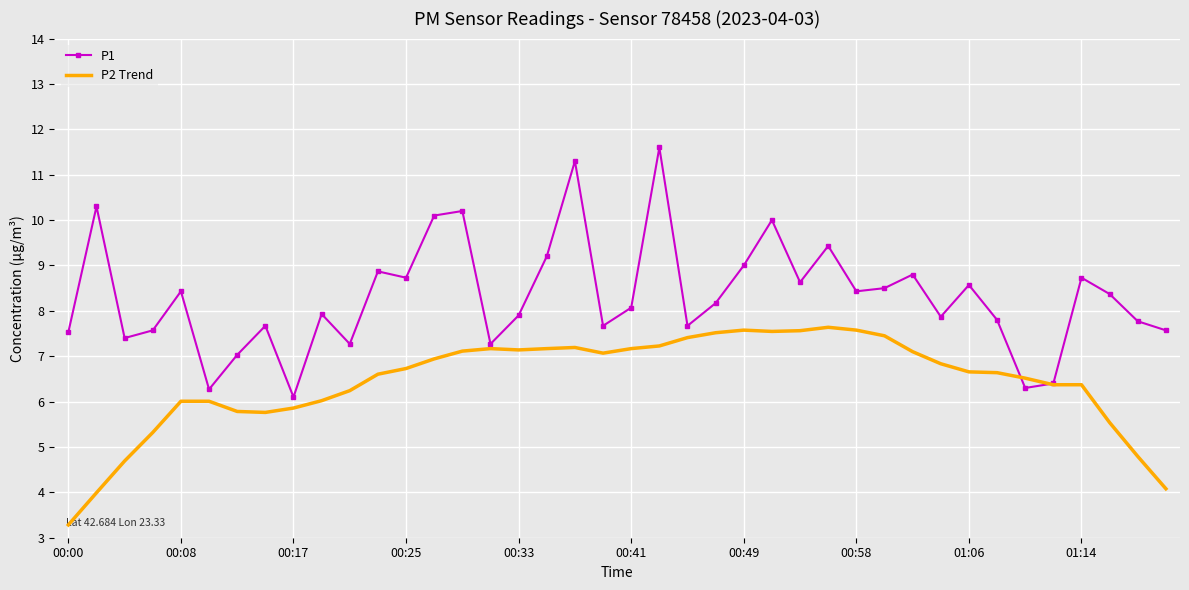

List the series in order of their overall mean, lowest first.

P2 Trend, P1